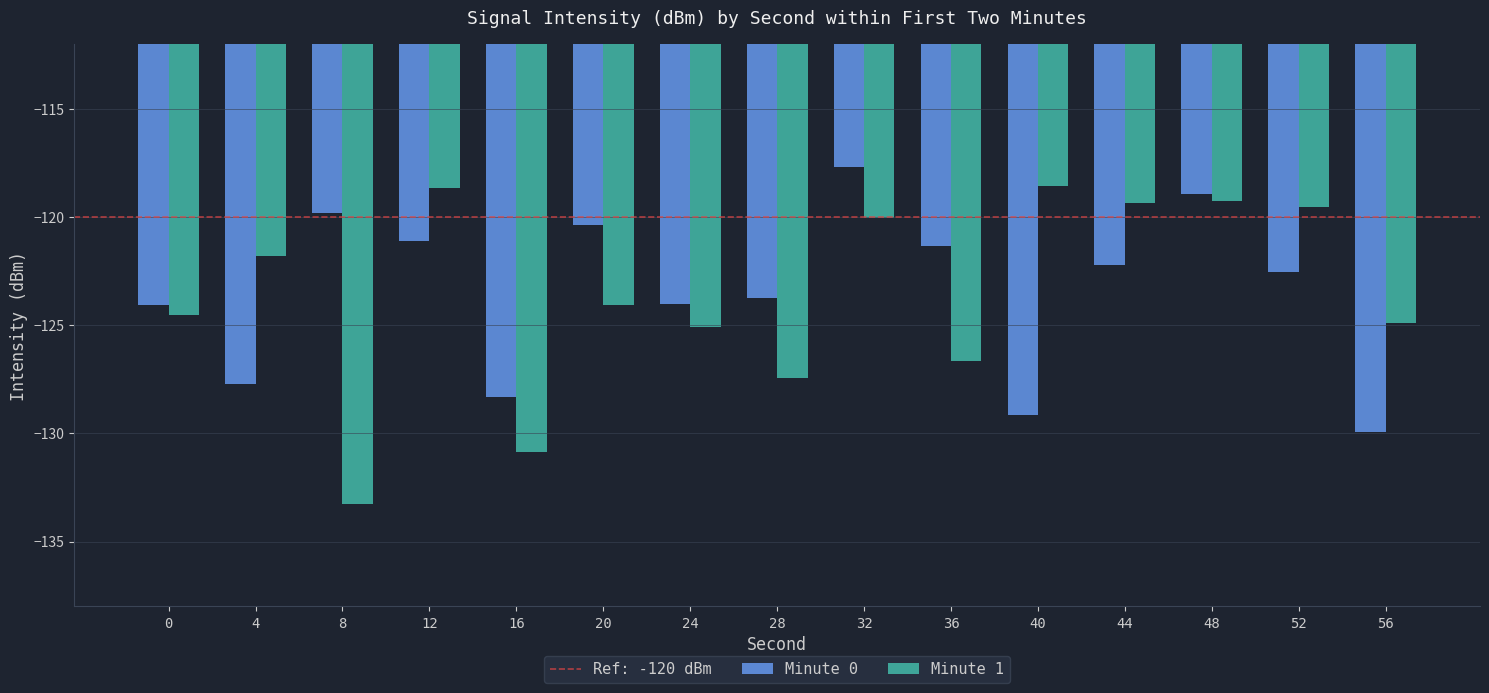

What is the highest value of the Minute 1 series?

-118.6